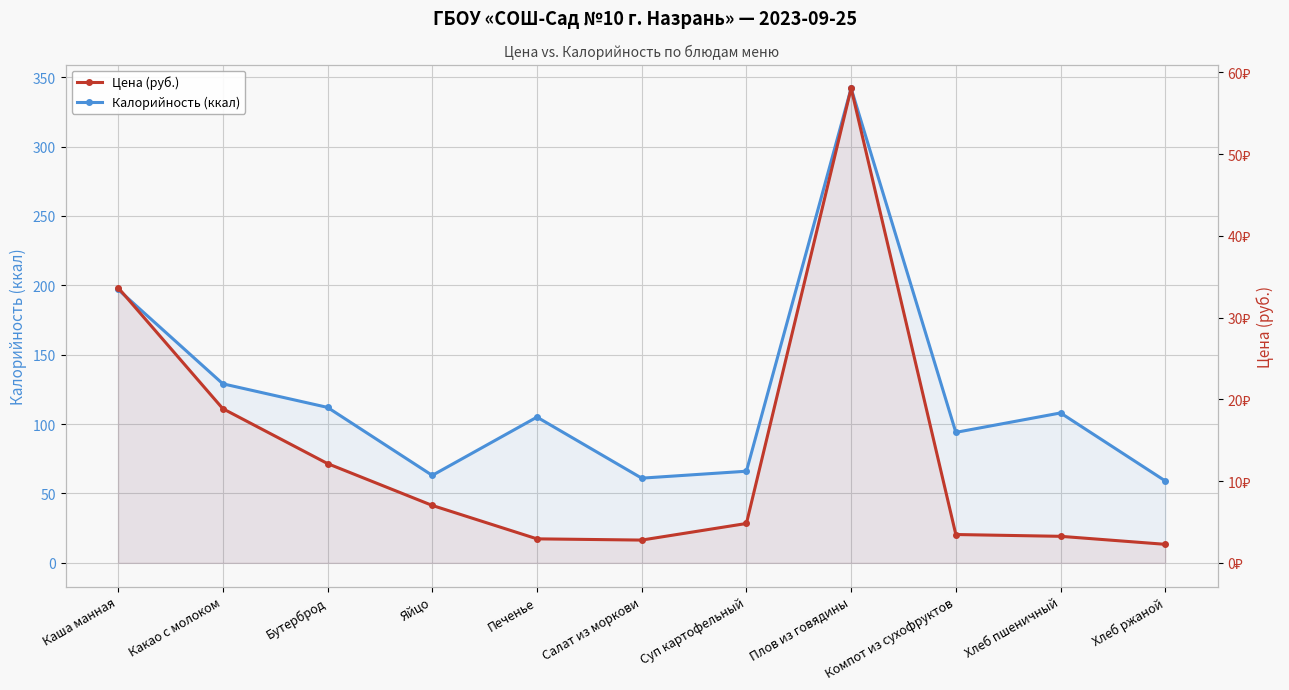

What is the difference between the Калорийность (ккал) values at Хлеб ржаной and Печенье?

46.0